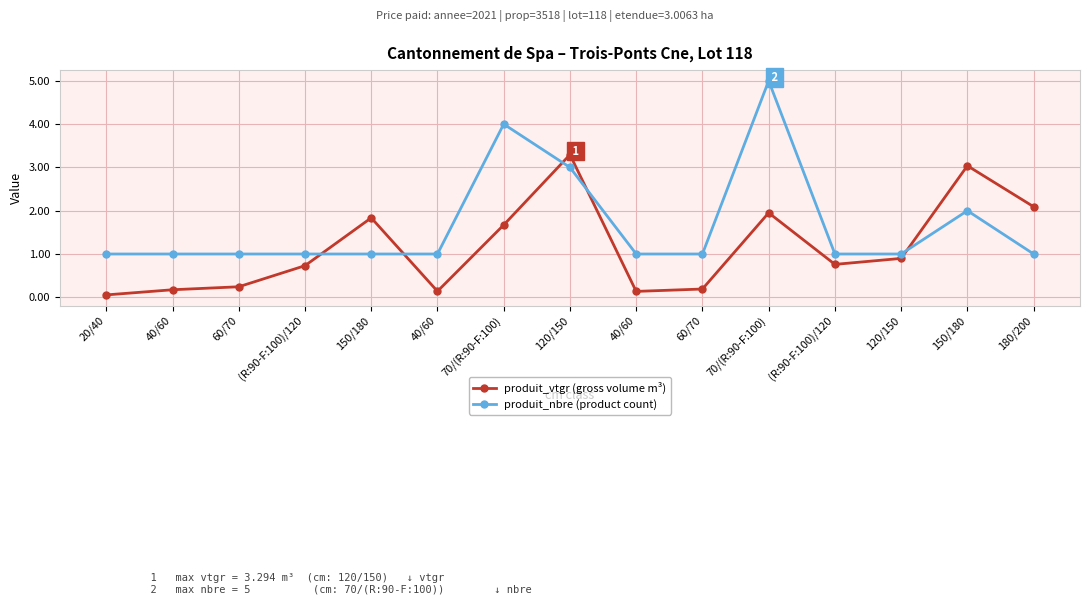

How many lines are shown in the chart?

2